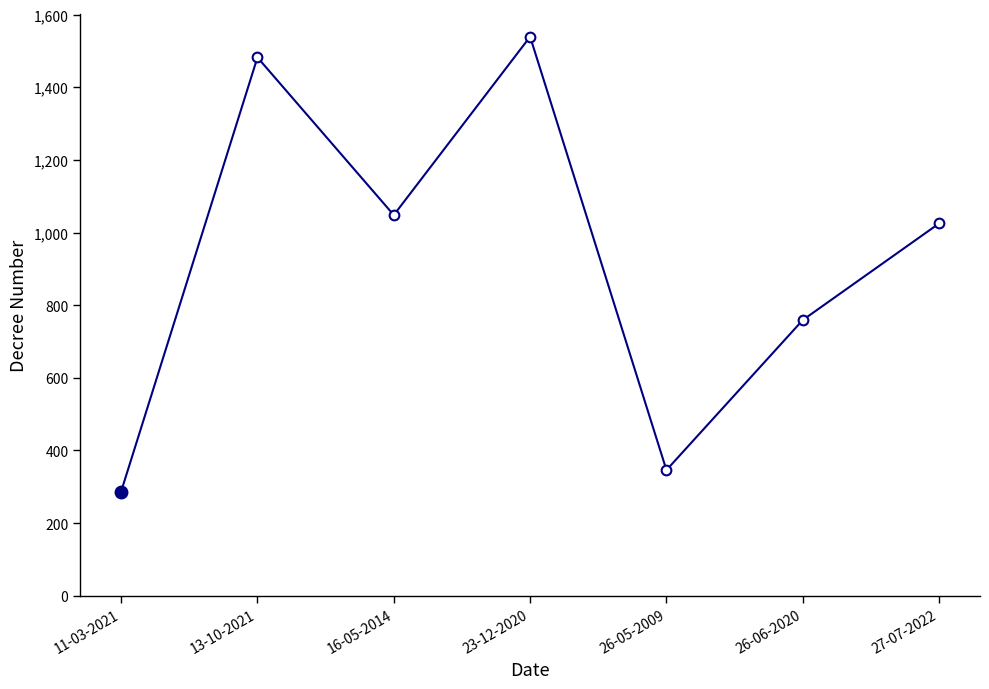

How many data points does each series have?

7